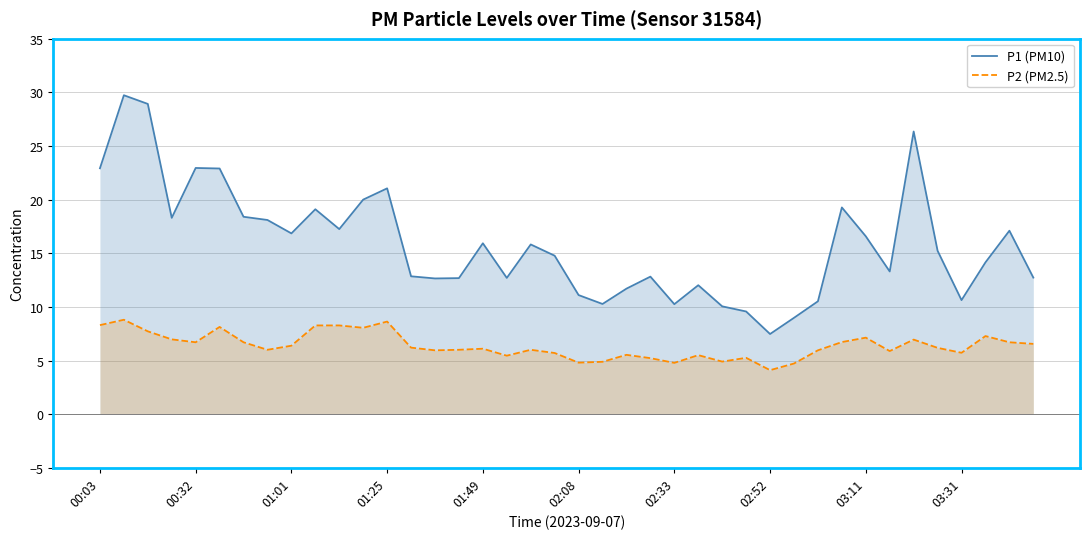

True or false: P1 (PM10) and P2 (PM2.5) intersect in this chart.

False